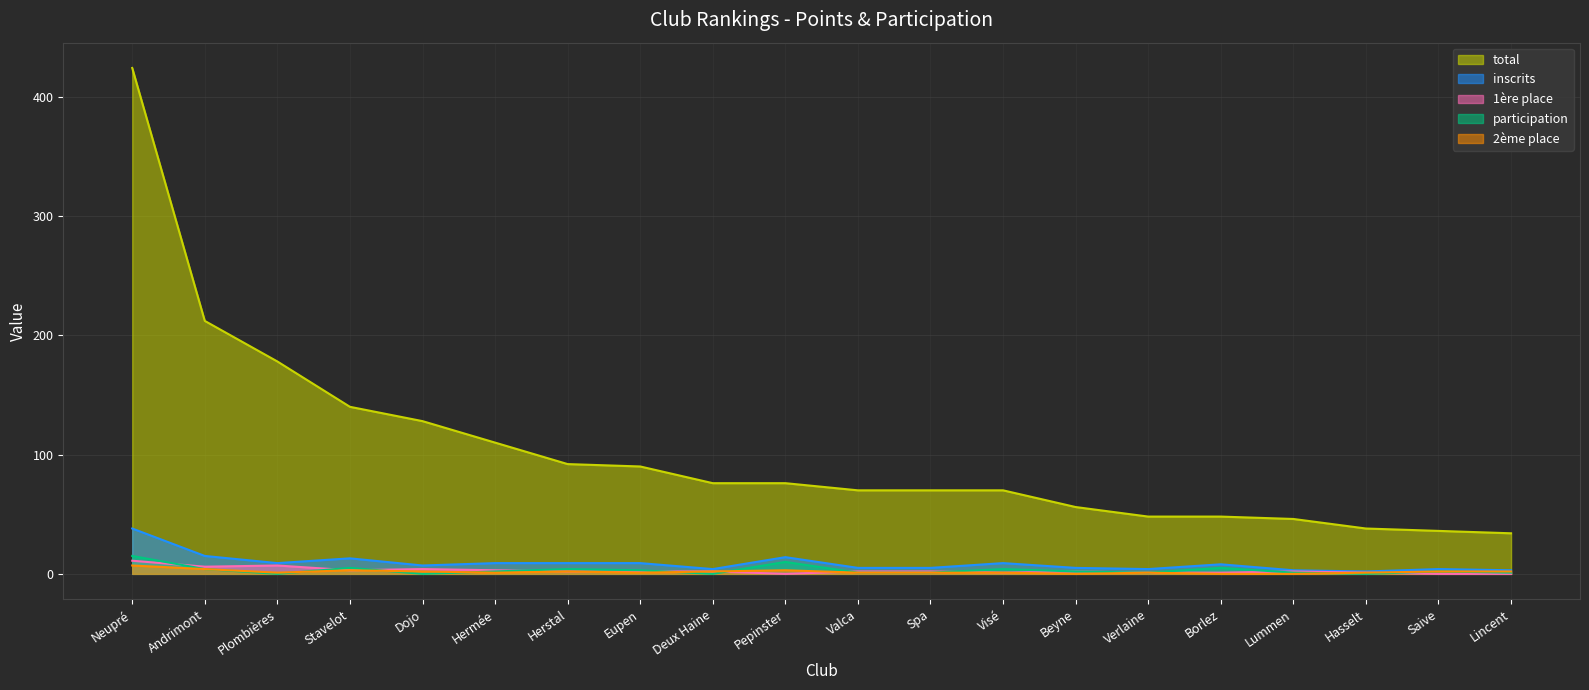

How many values in participation are above zero?

16